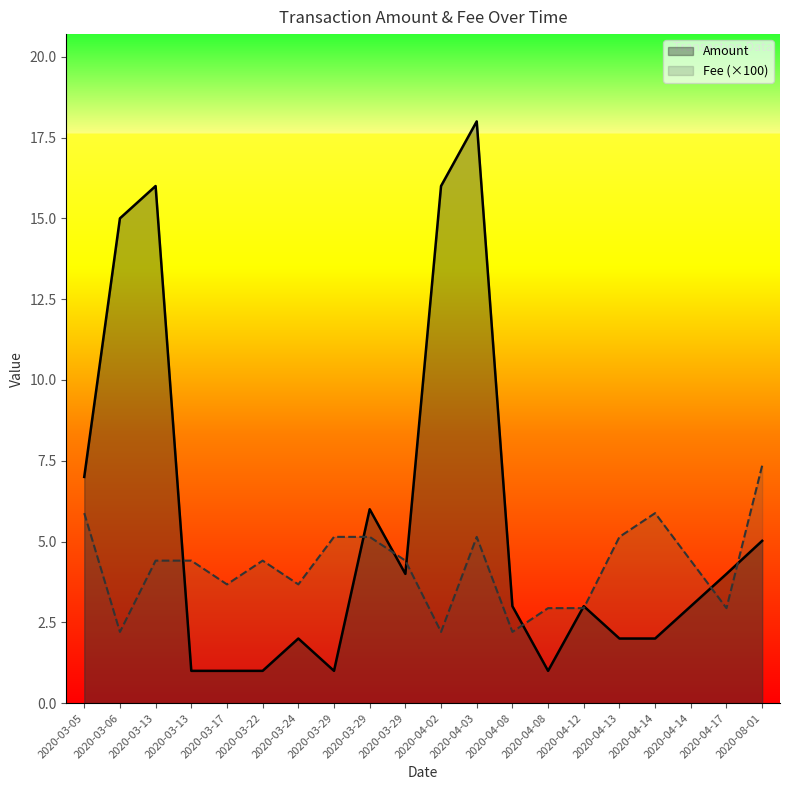

What are all the series names shown in the legend?

Amount, Fee (×100)